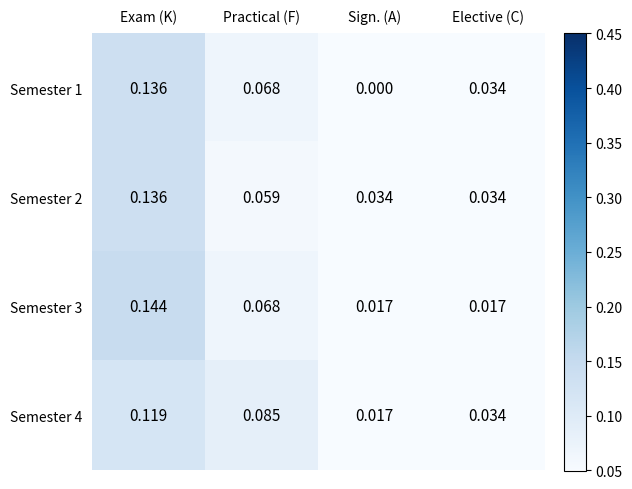

At which category does the chart reach its peak across all series?

Exam (K)